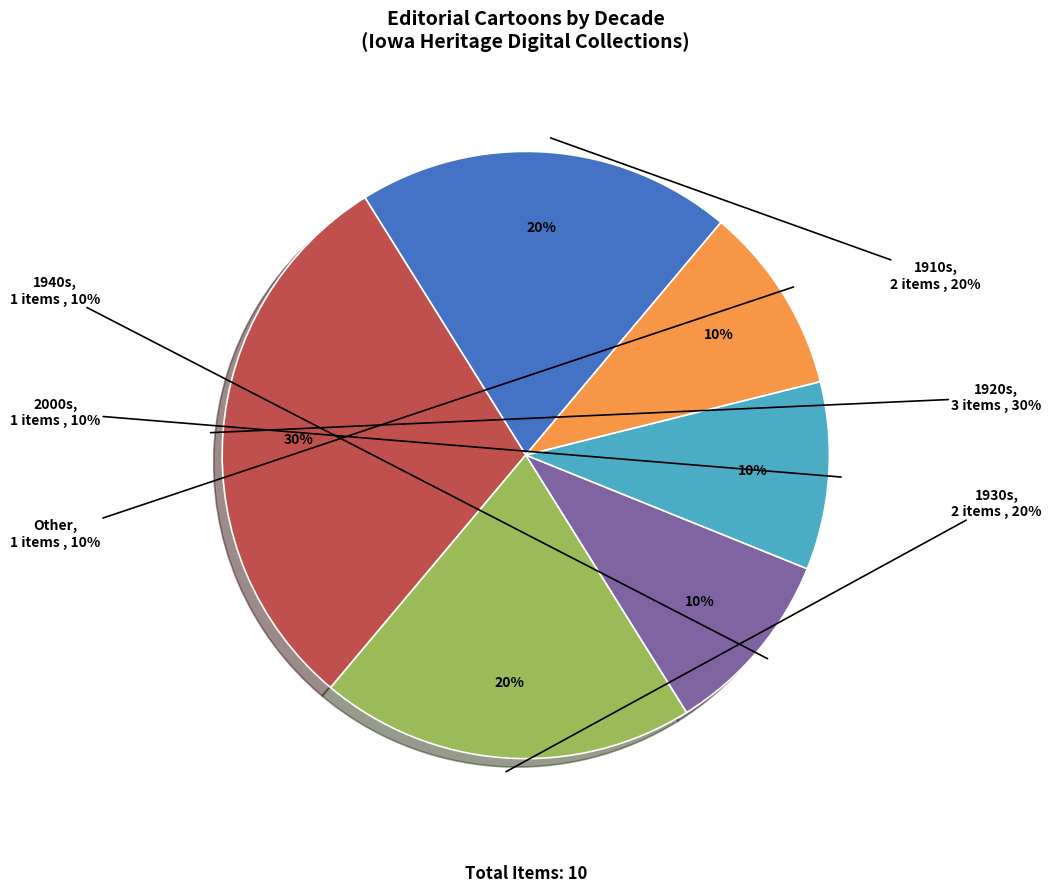

To the nearest percent, what portion does 1942 represent?

10%